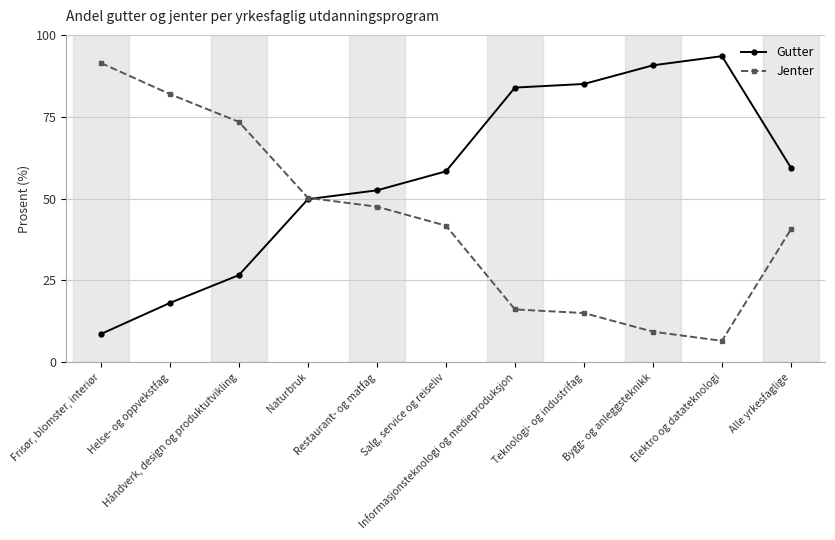

The Jenter series shows 6.5 at Elektro og datateknologi. True or false?

True